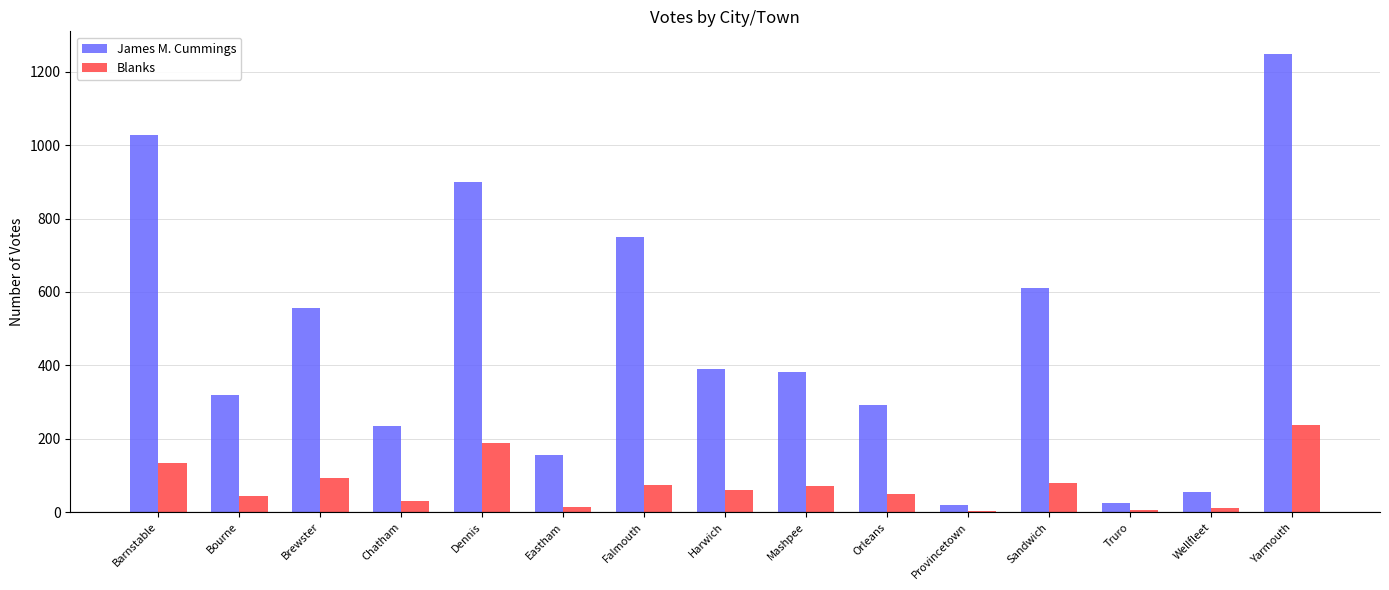

Where is James M. Cummings nearest to the value 634?

Sandwich